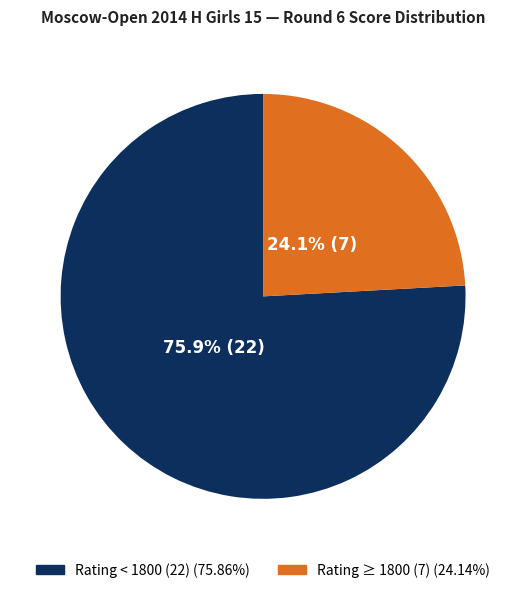

Does any single category account for the majority?

Yes